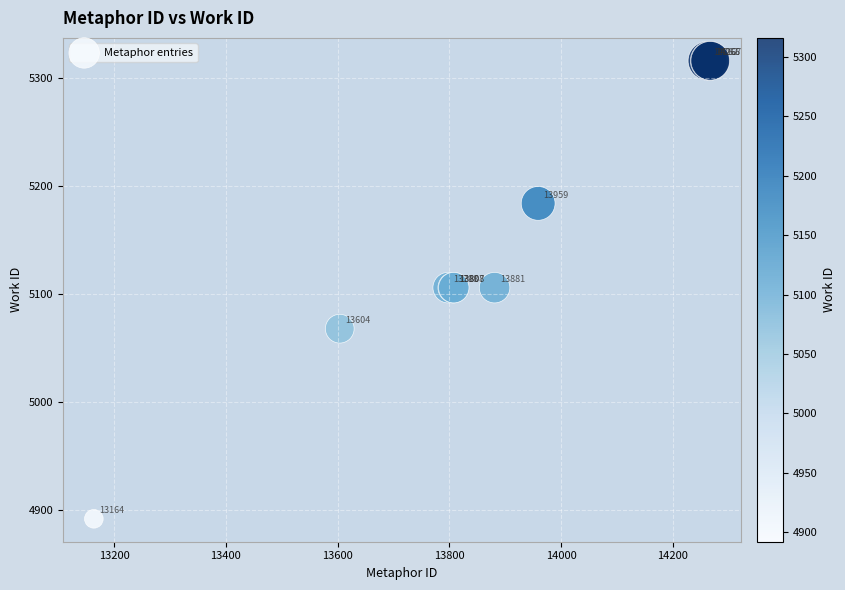

What Y value in the scatter plot is closest to 5104?

5106